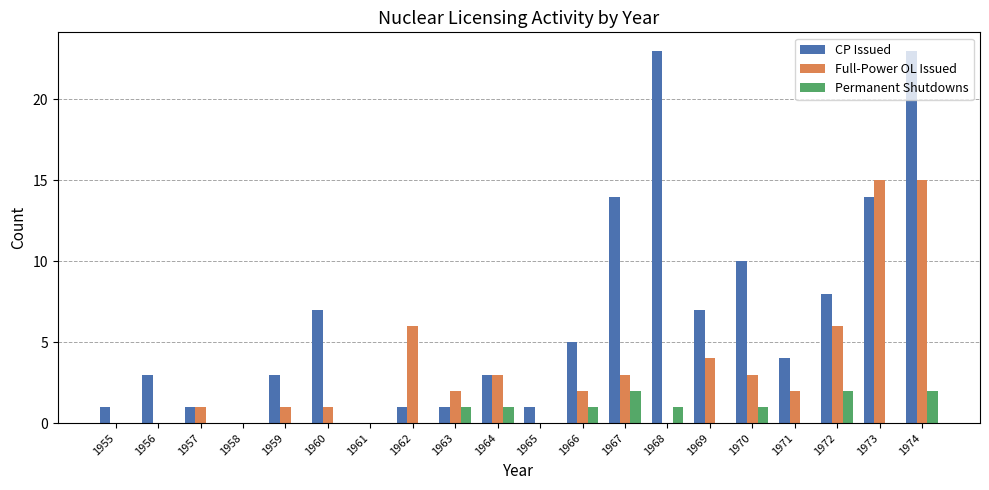

Reading left to right, extract all data points from this chart.

CP Issued: 1	3	1	0	3	7	0	1	1	3	1	5	14	23	7	10	4	8	14	23
Full-Power OL Issued: 0	0	1	0	1	1	0	6	2	3	0	2	3	0	4	3	2	6	15	15
Permanent Shutdowns: 0	0	0	0	0	0	0	0	1	1	0	1	2	1	0	1	0	2	0	2